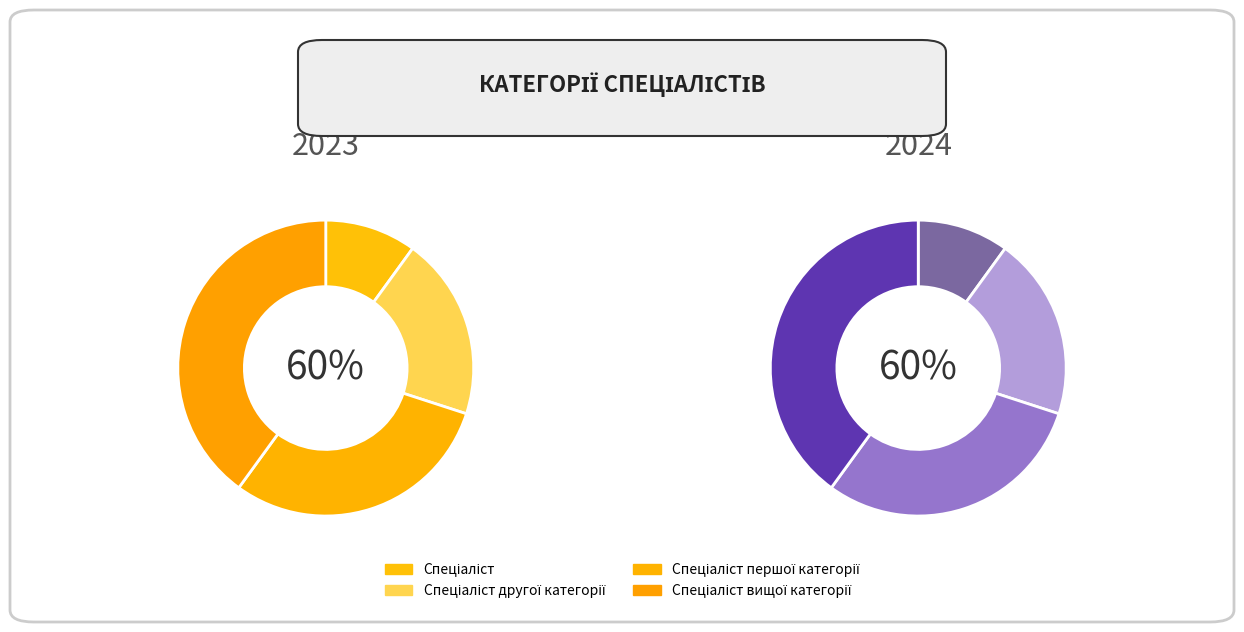

Is the sum of Спеціаліст другої категорії and Спеціаліст greater than half?

No